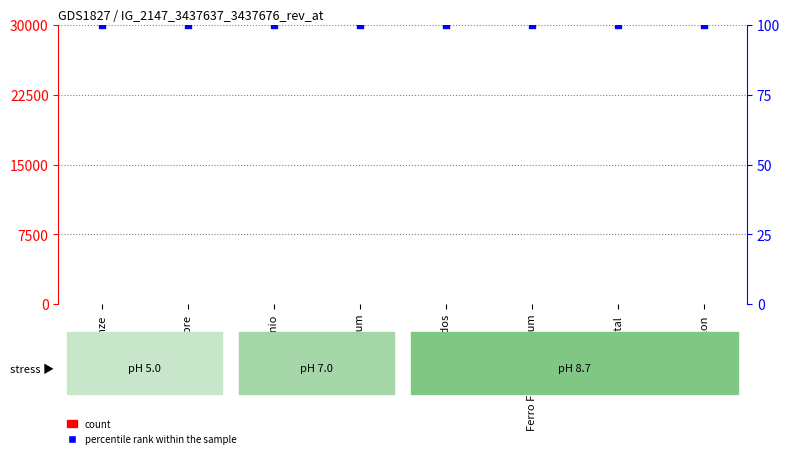

What are all the series names shown in the legend?

count, percentile rank within the sample